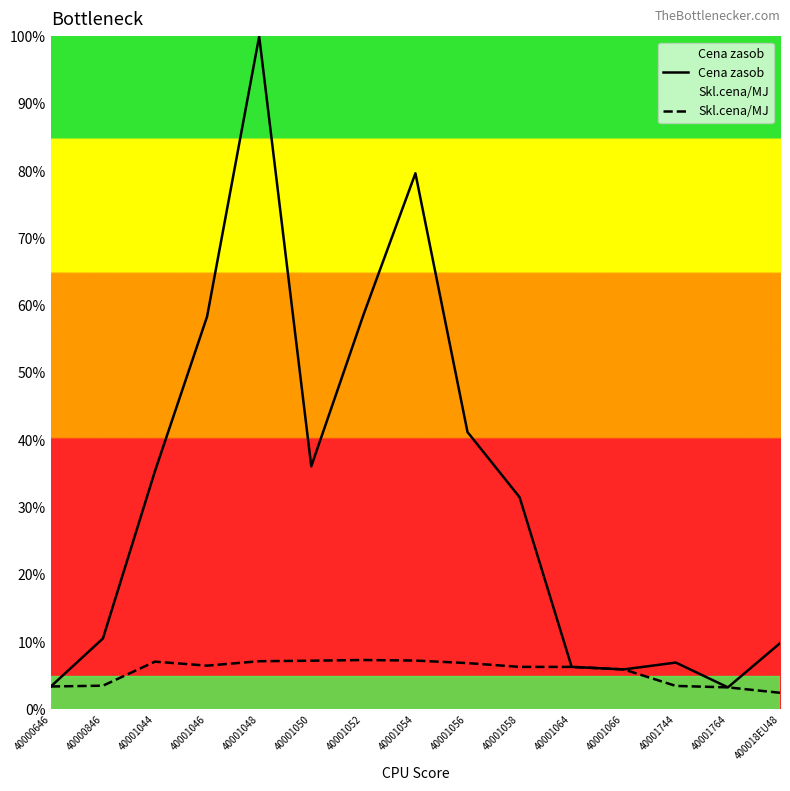

What is the minimum value shown in the chart?

2.5